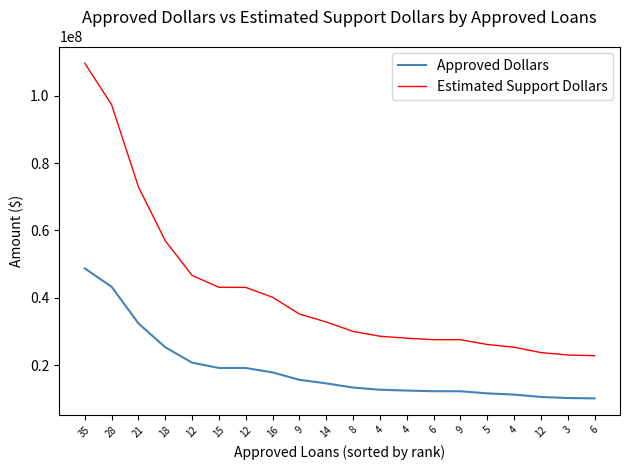

What is the difference between the maximum and minimum values in the Estimated Support Dollars series?

86843250